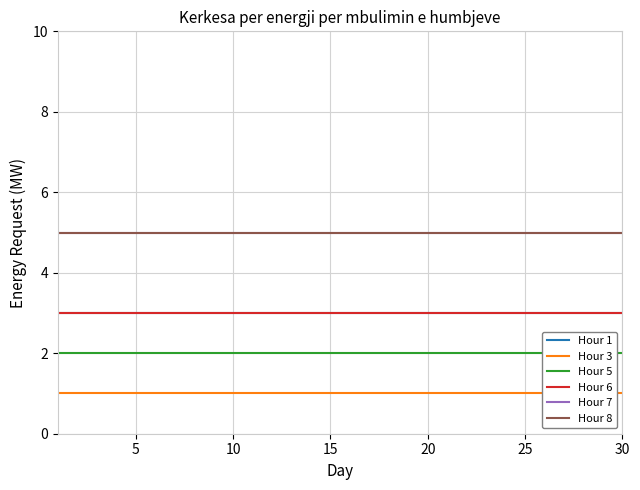

Which series has the largest range (max minus min)?

Hour 1